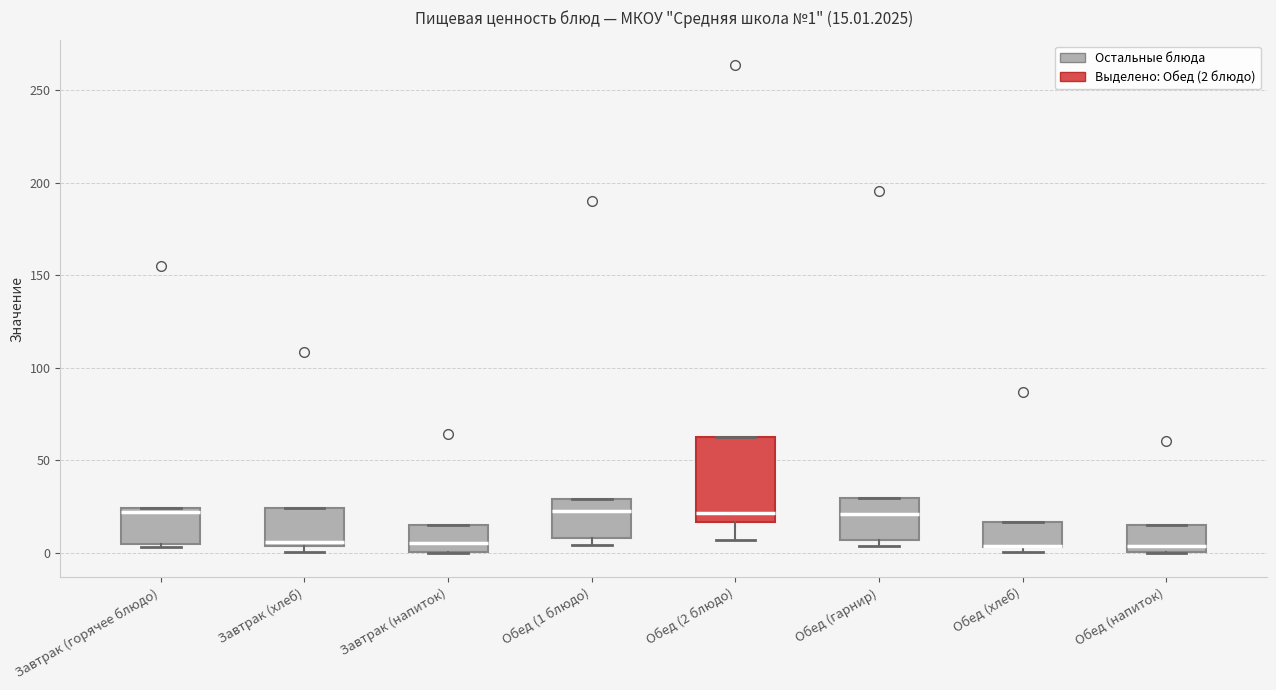

Which box is the tallest, from its lower edge to its upper edge?

Обед (2 блюдо)